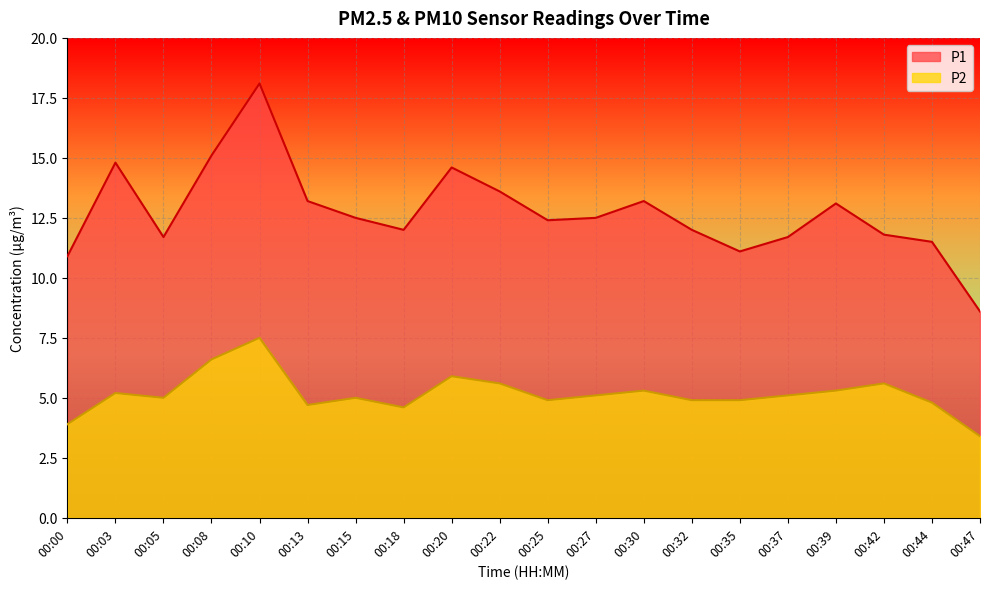

Reading right to left, list all the values displayed in this chart.

P1: 00:47=8.6	00:44=11.5	00:42=11.8	00:39=13.1	00:37=11.7	00:35=11.1	00:32=12.0	00:30=13.2	00:27=12.5	00:25=12.4	00:22=13.6	00:20=14.6	00:18=12.0	00:15=12.5	00:13=13.2	00:10=18.1	00:08=15.1	00:05=11.7	00:03=14.8	00:00=10.9
P2: 00:47=3.4	00:44=4.8	00:42=5.6	00:39=5.3	00:37=5.1	00:35=4.9	00:32=4.9	00:30=5.3	00:27=5.1	00:25=4.9	00:22=5.6	00:20=5.9	00:18=4.6	00:15=5.0	00:13=4.7	00:10=7.5	00:08=6.6	00:05=5.0	00:03=5.2	00:00=3.9